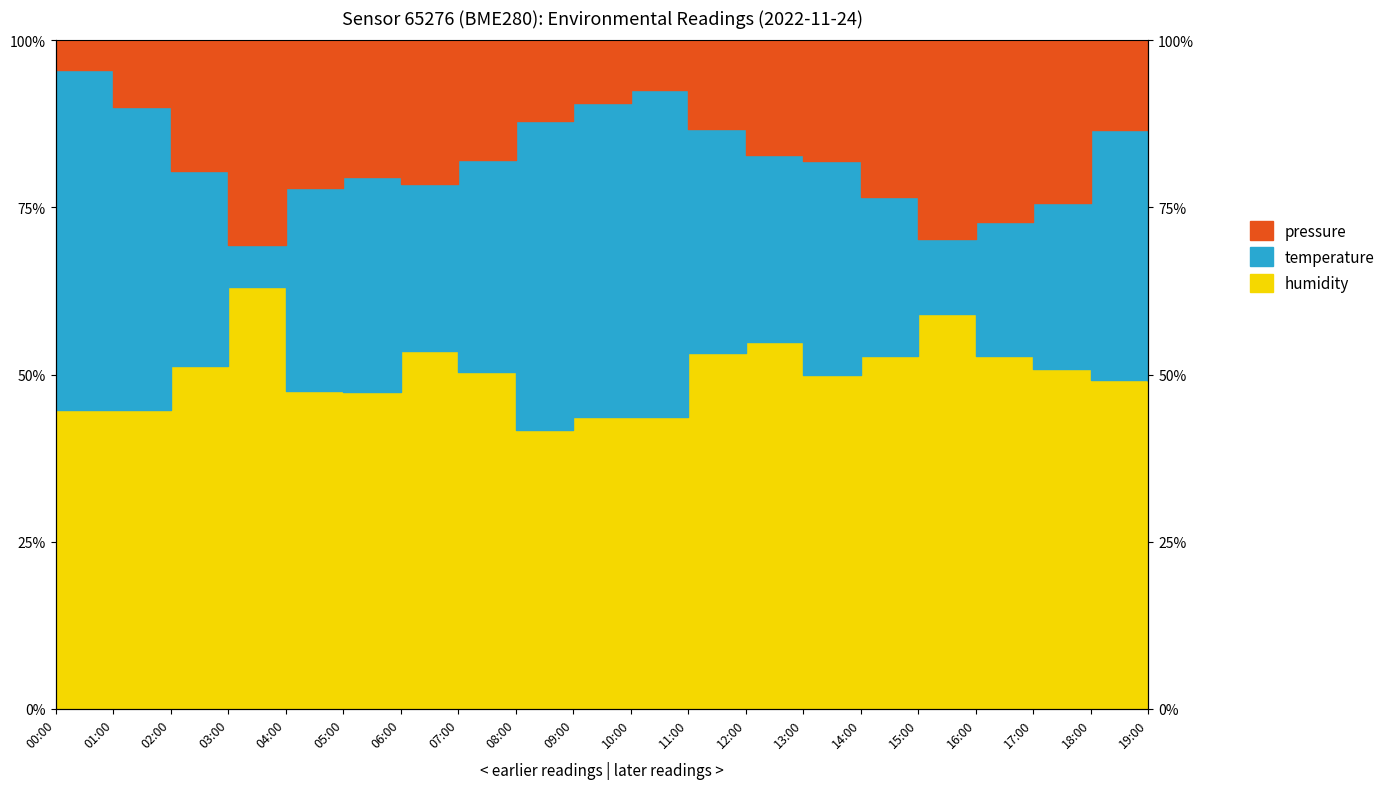

True or false: temperature_line and humidity_line cross at least once.

True